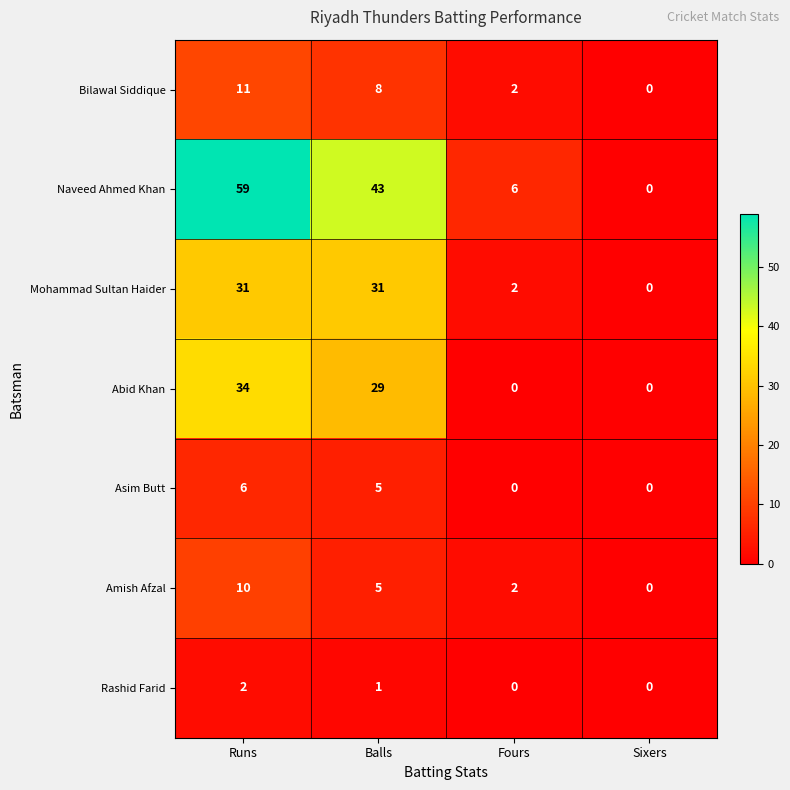

Which series has the largest range (max minus min)?

Naveed Ahmed Khan